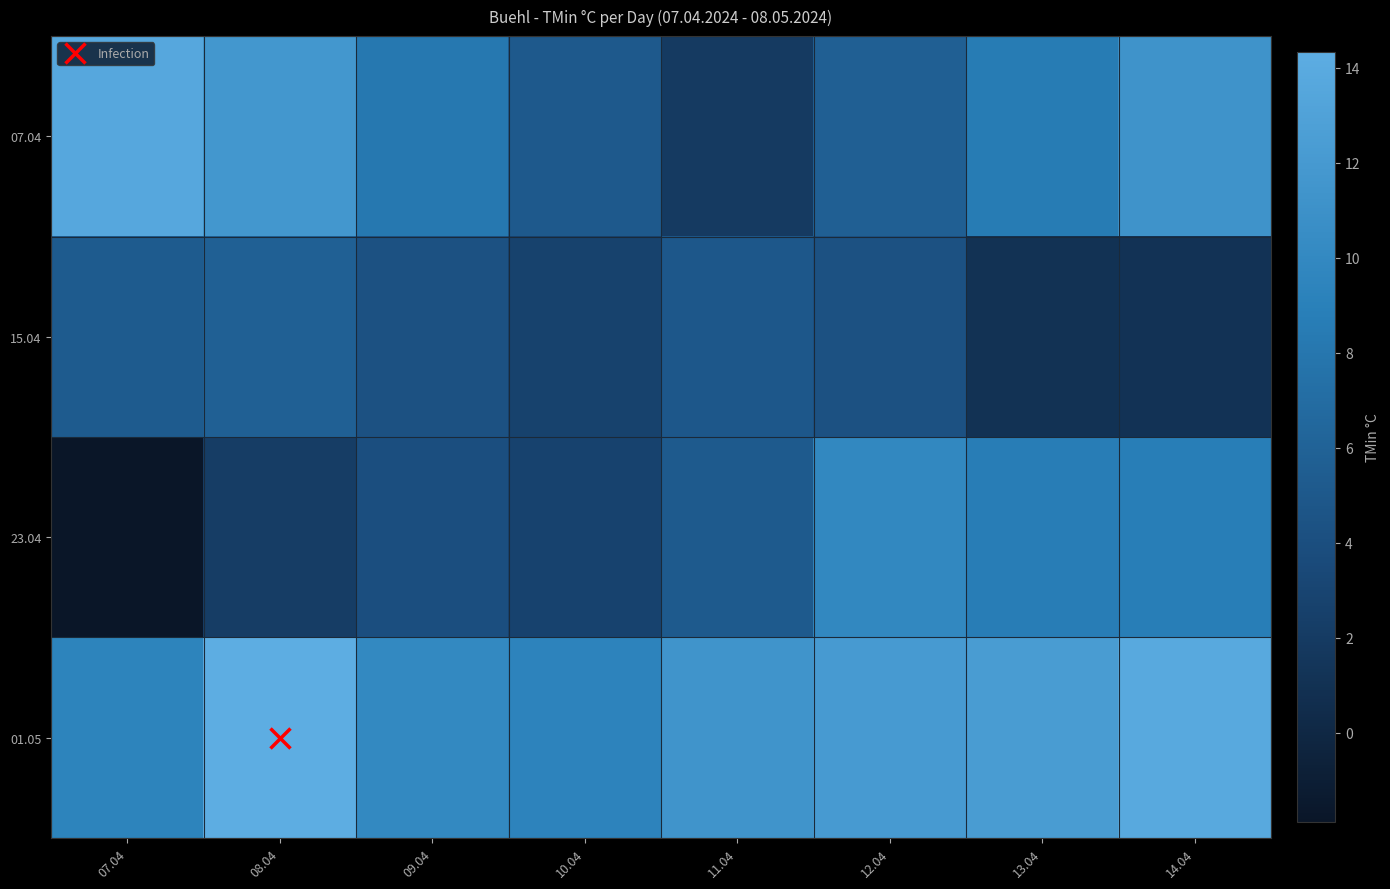

At how many categories does at least one series exceed 9?

8